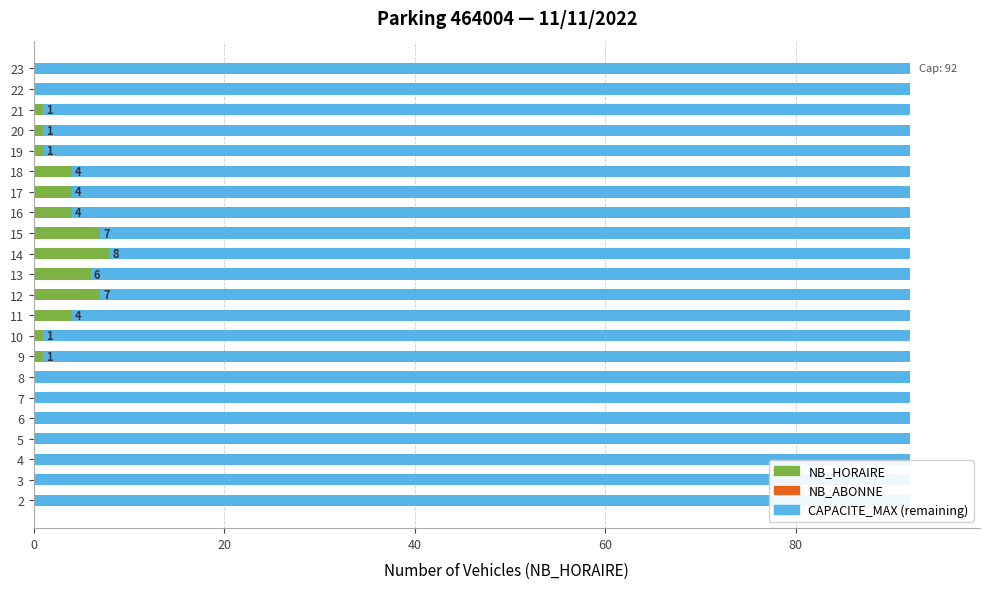

How many groups of bars are there?

22